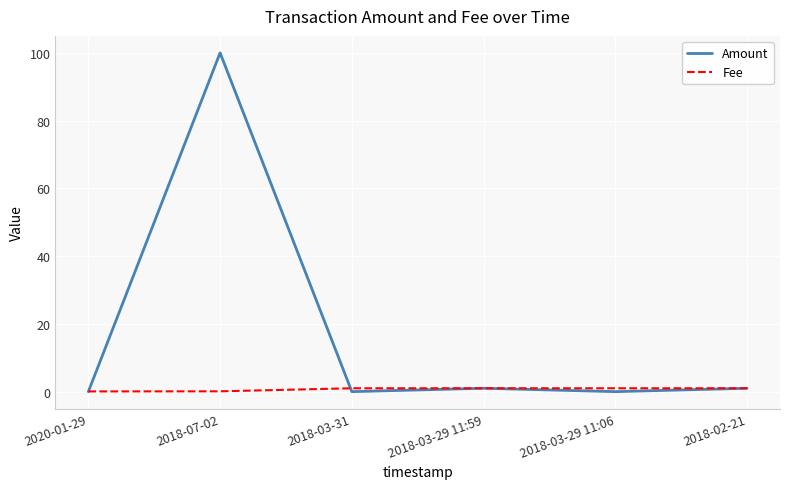

Does the chart have visible grid lines?

Yes